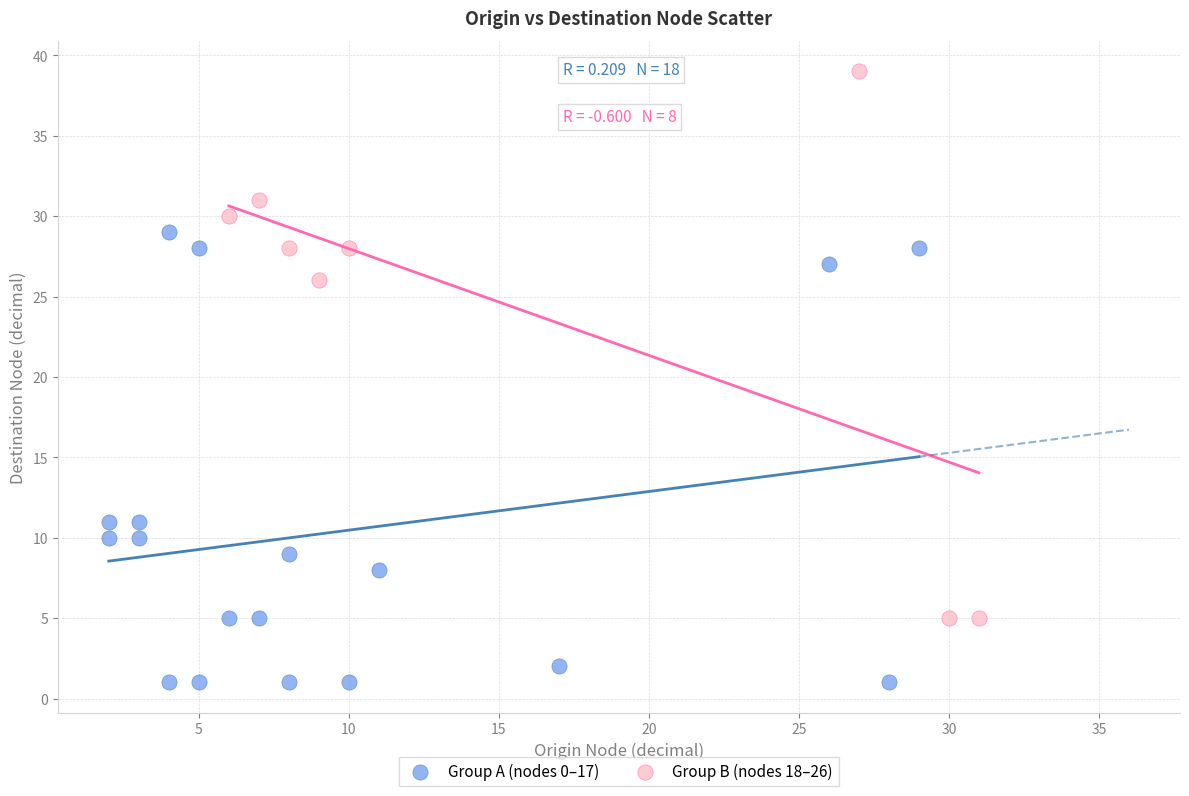

Which series contains the highest Y value?

Group B (nodes 18–26)